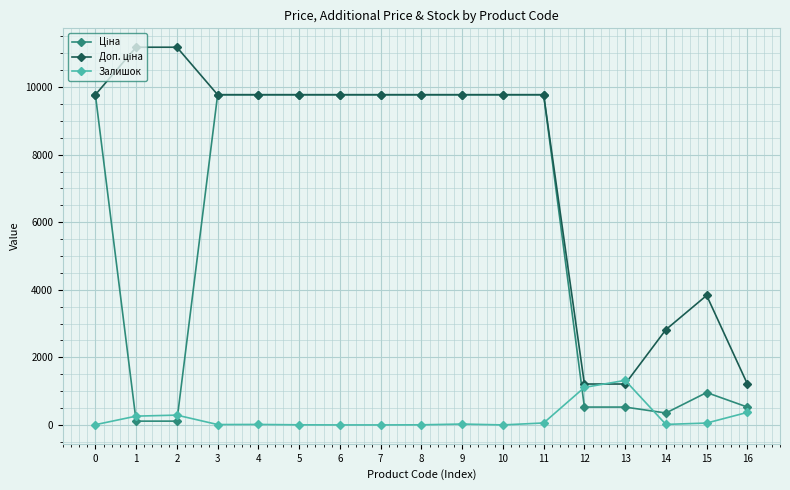

What is the maximum value shown in the chart?

11182.0